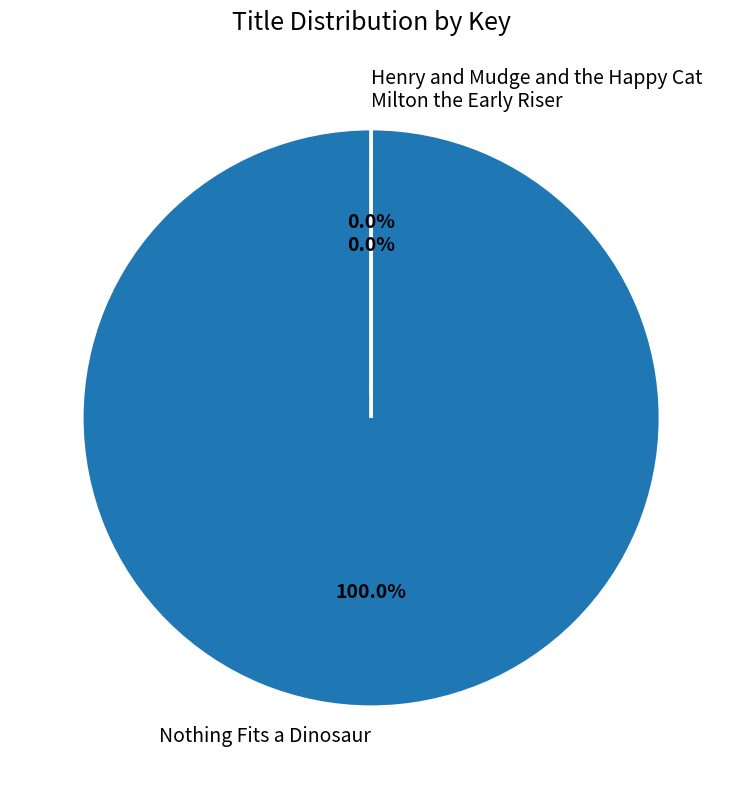

To the nearest percent, what is the combined percentage of Milton the Early Riser and Nothing Fits a Dinosaur?

100%